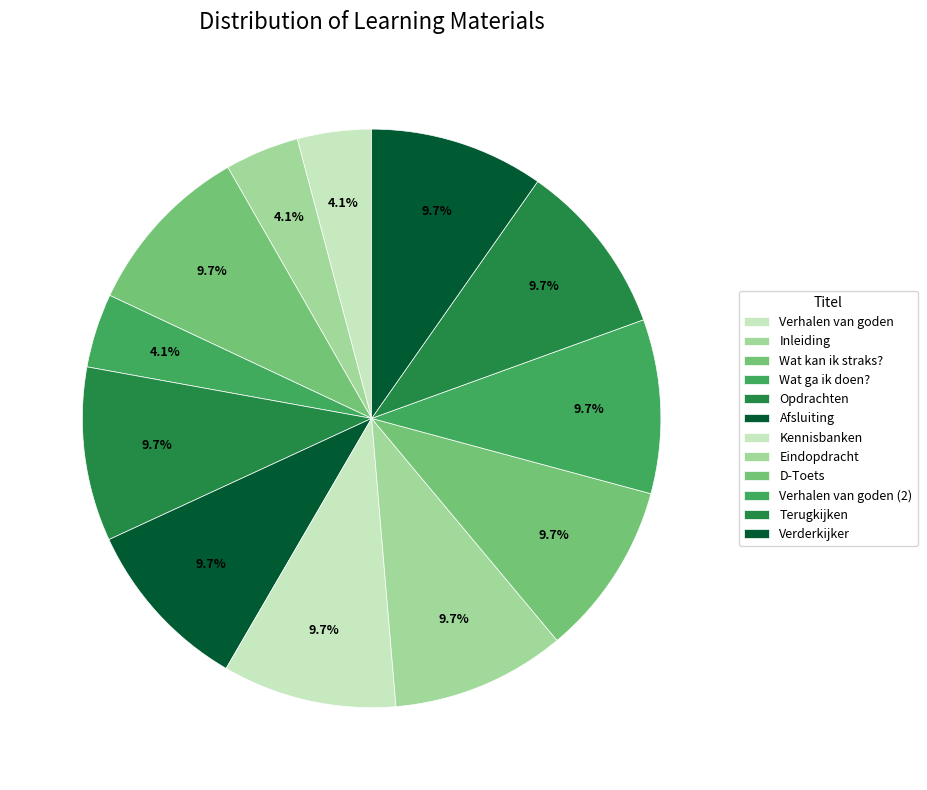

Which category has the biggest portion of the pie?

Verderkijker